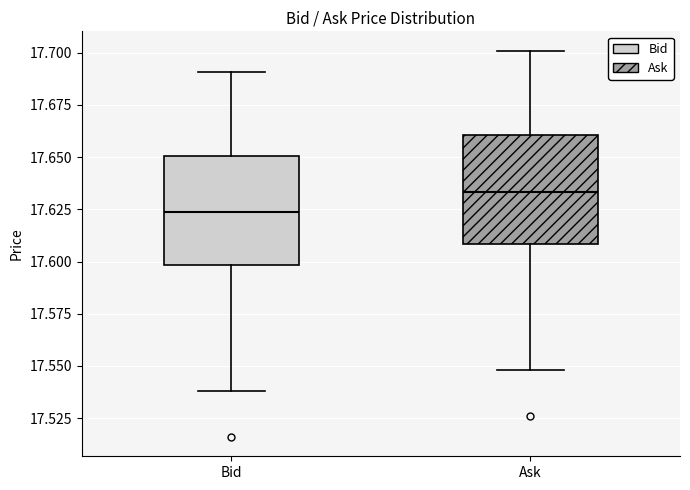

Where is the upper edge of the box for Bid on the y-axis? The values are not printed on the chart, so give them approximately, as read against the axis.

17.650